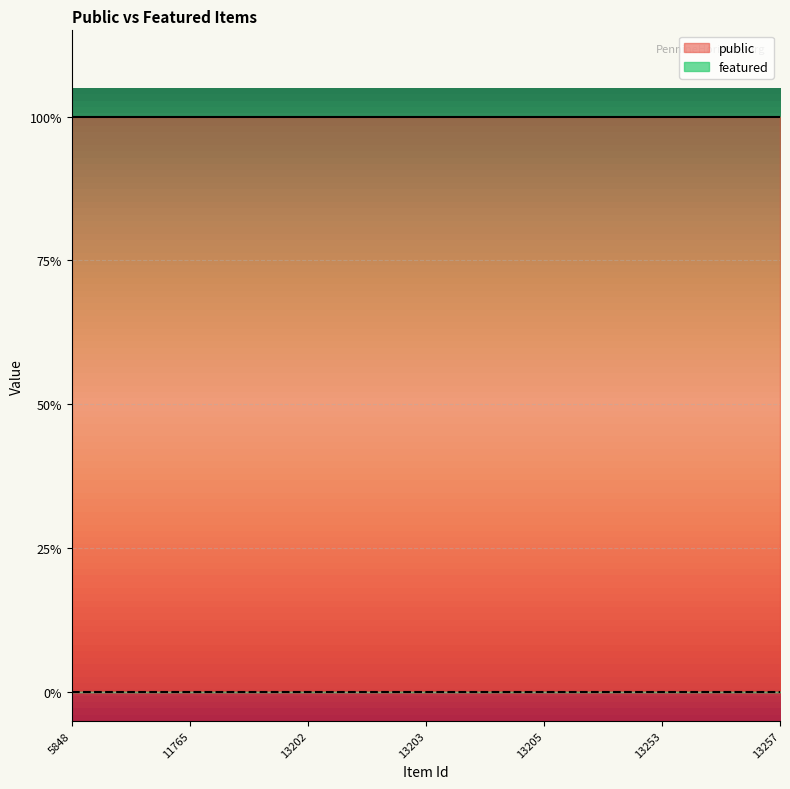

How many lines are shown in the chart?

2